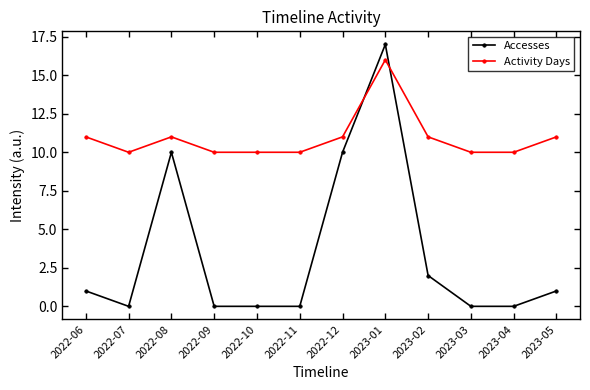

Reading left to right, list all the values displayed in this chart.

Accesses: 2022-06=1	2022-07=0	2022-08=10	2022-09=0	2022-10=0	2022-11=0	2022-12=10	2023-01=17	2023-02=2	2023-03=0	2023-04=0	2023-05=1
Activity Days: 2022-06=11	2022-07=10	2022-08=11	2022-09=10	2022-10=10	2022-11=10	2022-12=11	2023-01=16	2023-02=11	2023-03=10	2023-04=10	2023-05=11